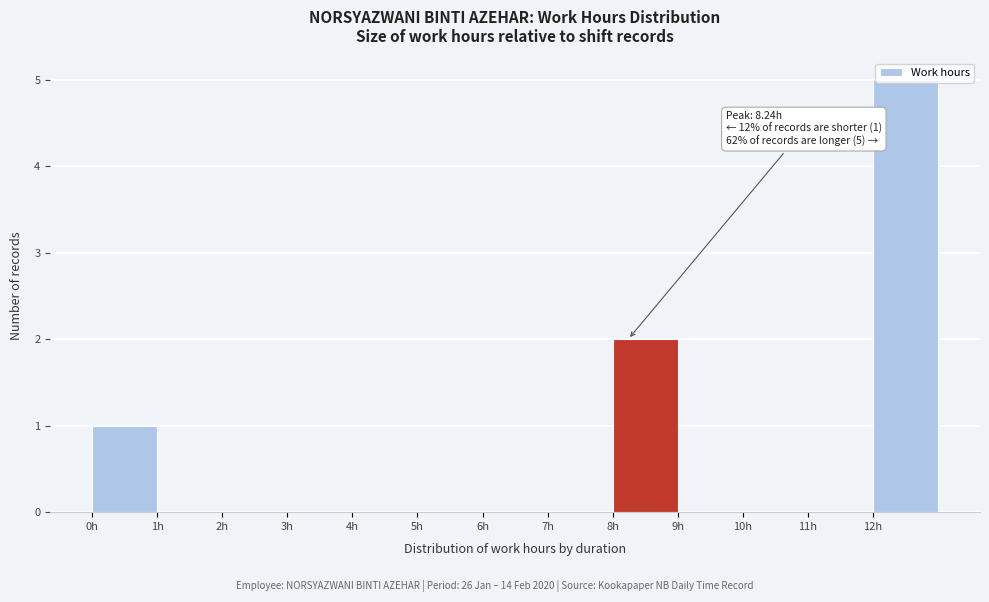

Which range on the x-axis has the tallest bar?

12 to 13